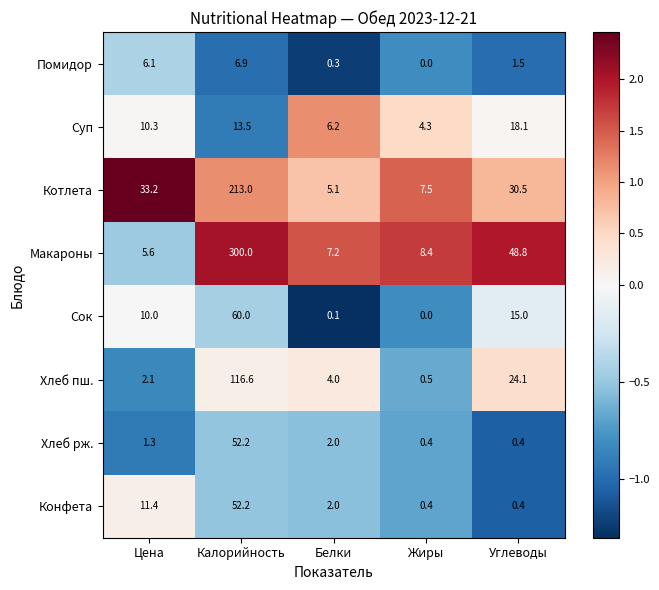

What is the maximum value shown in the chart?

300.0